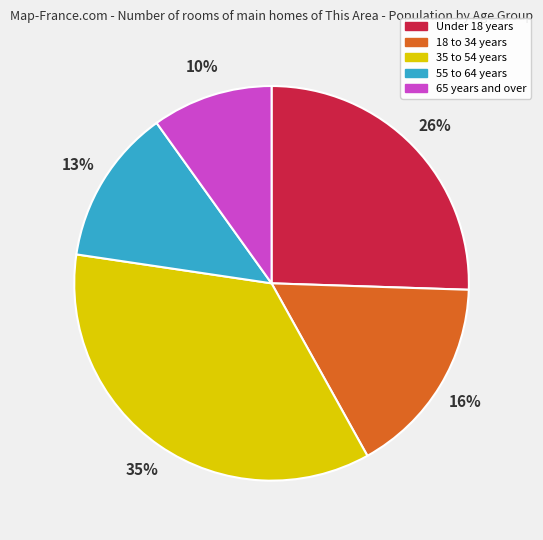

Does any single category account for the majority?

No